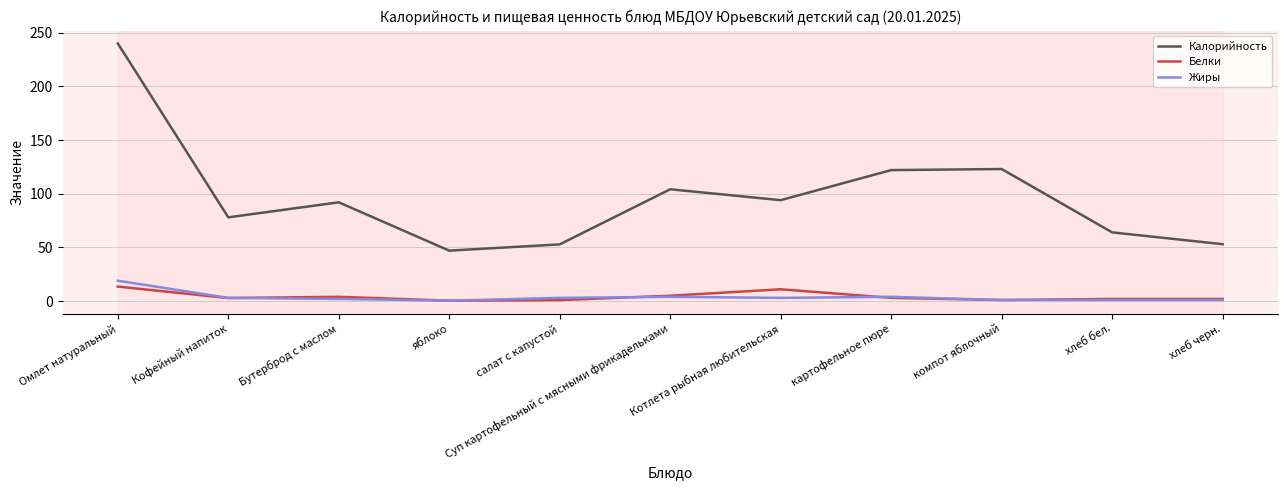

Is the value of Калорийность at Бутерброд с маслом greater than the value of Белки at хлеб бел.?

Yes